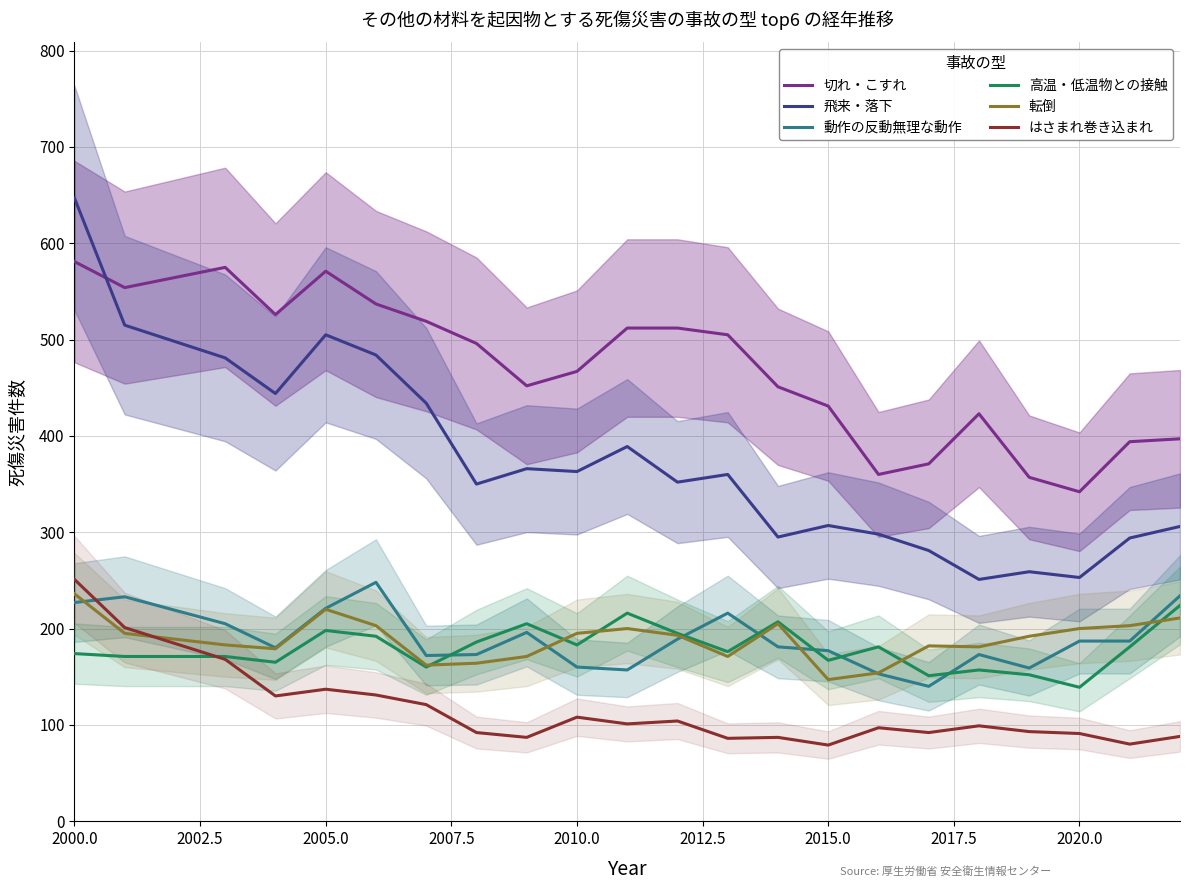

True or false: 動作の反動無理な動作 and 飛来・落下 cross at least once.

False